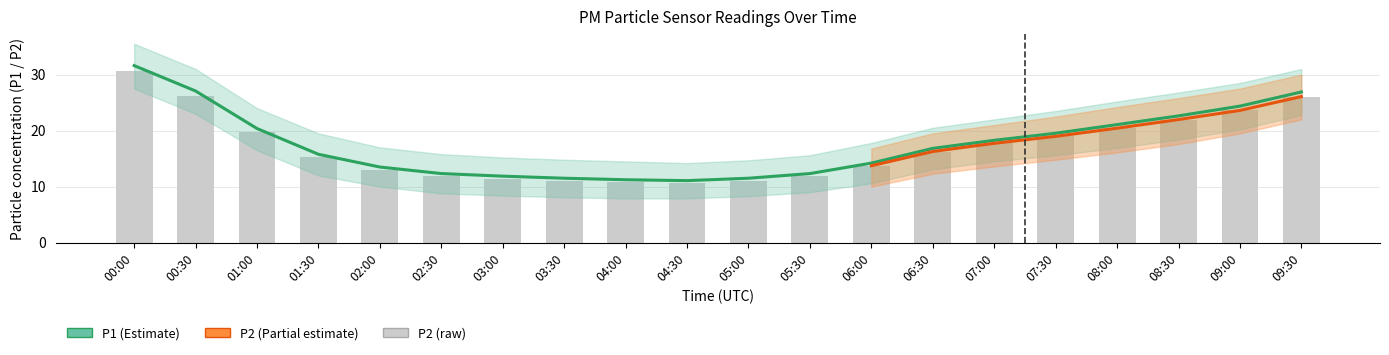

Reading left to right, list all the values displayed in this chart.

P1: 31.6	27.1	20.4	15.8	13.5	12.3	11.9	11.5	11.2	11.1	11.5	12.3	14.2	16.8	18.3	19.5	21.1	22.6	24.4	26.9
P2: 30.6	26.2	19.8	15.3	13.0	11.9	11.4	11.1	10.8	10.7	11.1	11.9	13.7	16.3	17.7	19.0	20.4	22.0	23.6	26.1